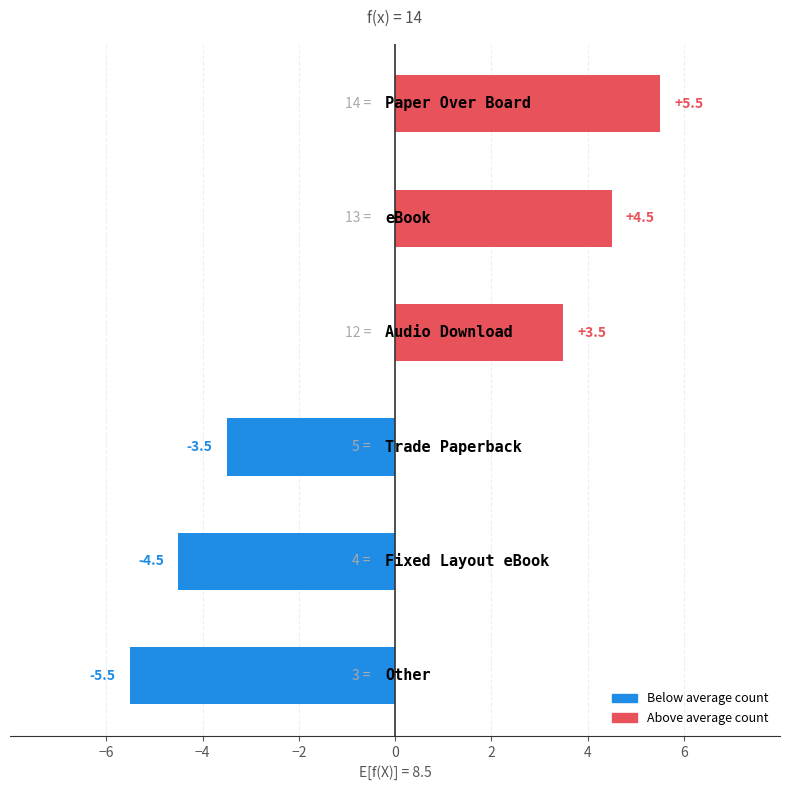

What is the smallest value displayed?

-5.5